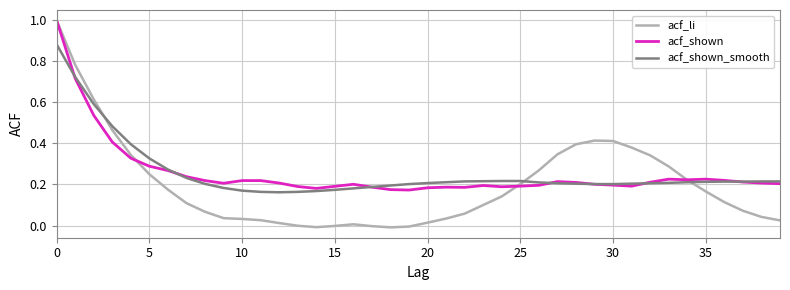

What is the highest value of the acf_li series?

1.0